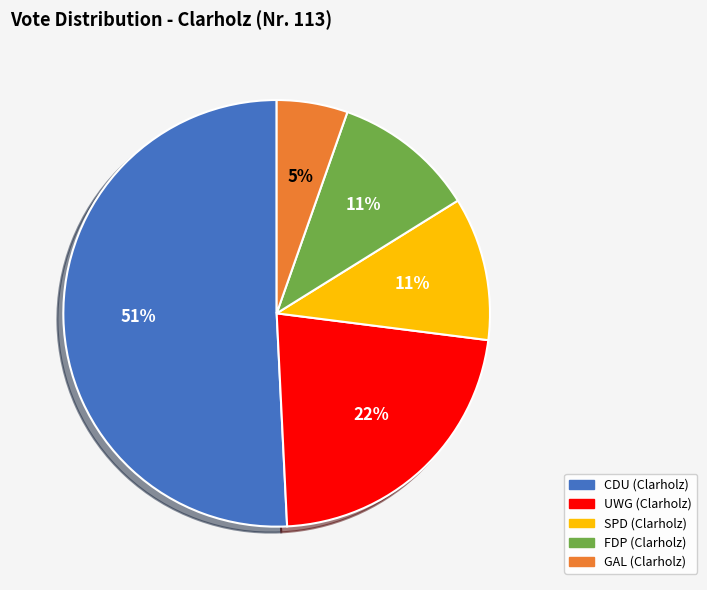

The UWG (Clarholz) slice represents 36% of the pie. True or false?

False